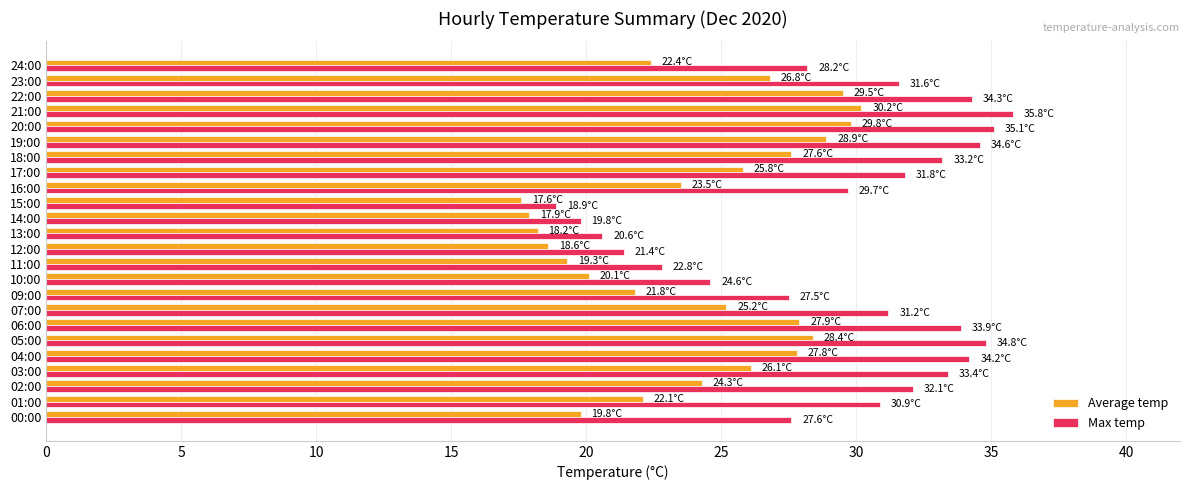

Is the value of Average temp at 13:00 greater than the value of Max temp at 21:00?

No